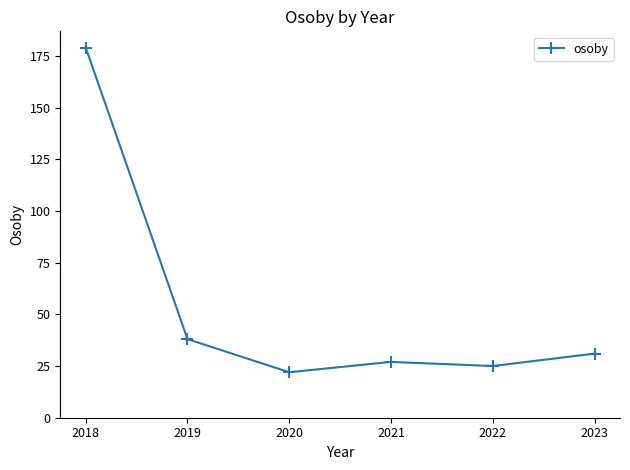

How many lines are shown in the chart?

1